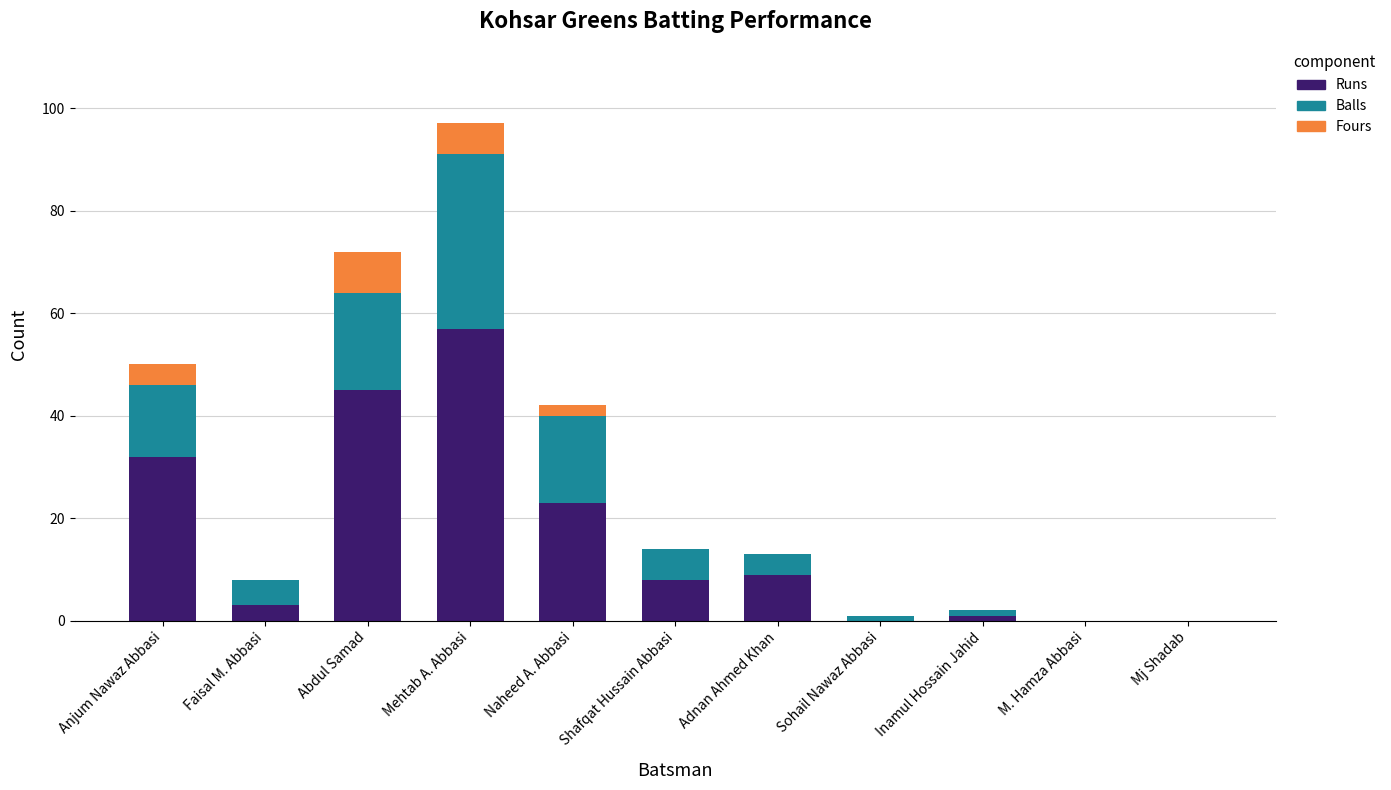

The value of Runs at Anjum Nawaz Abbasi is 32. True or false?

True